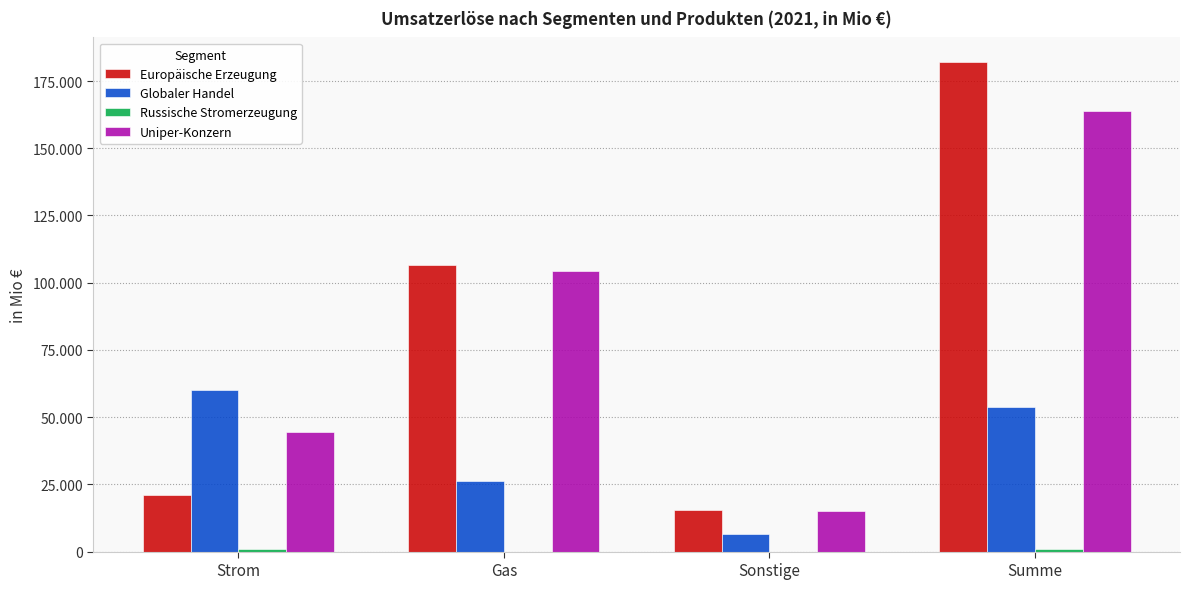

Which series has the largest range (max minus min)?

Europäische Erzeugung